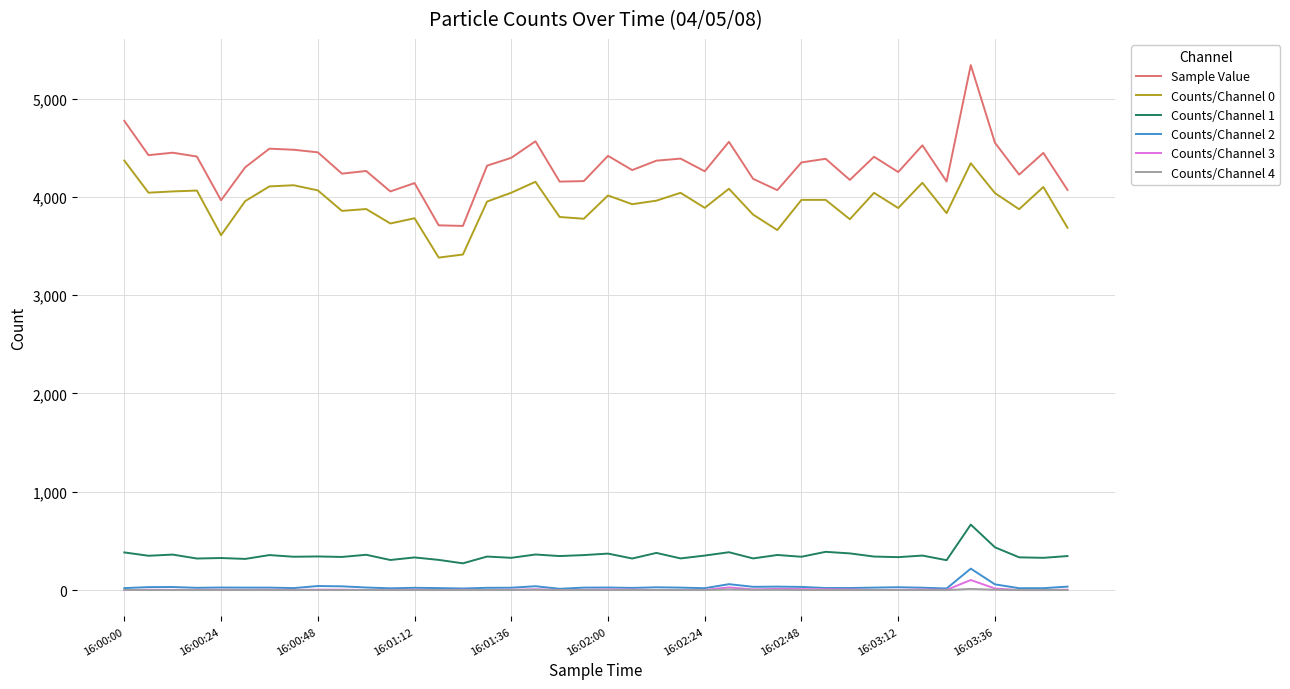

What is the greatest value displayed?

5341